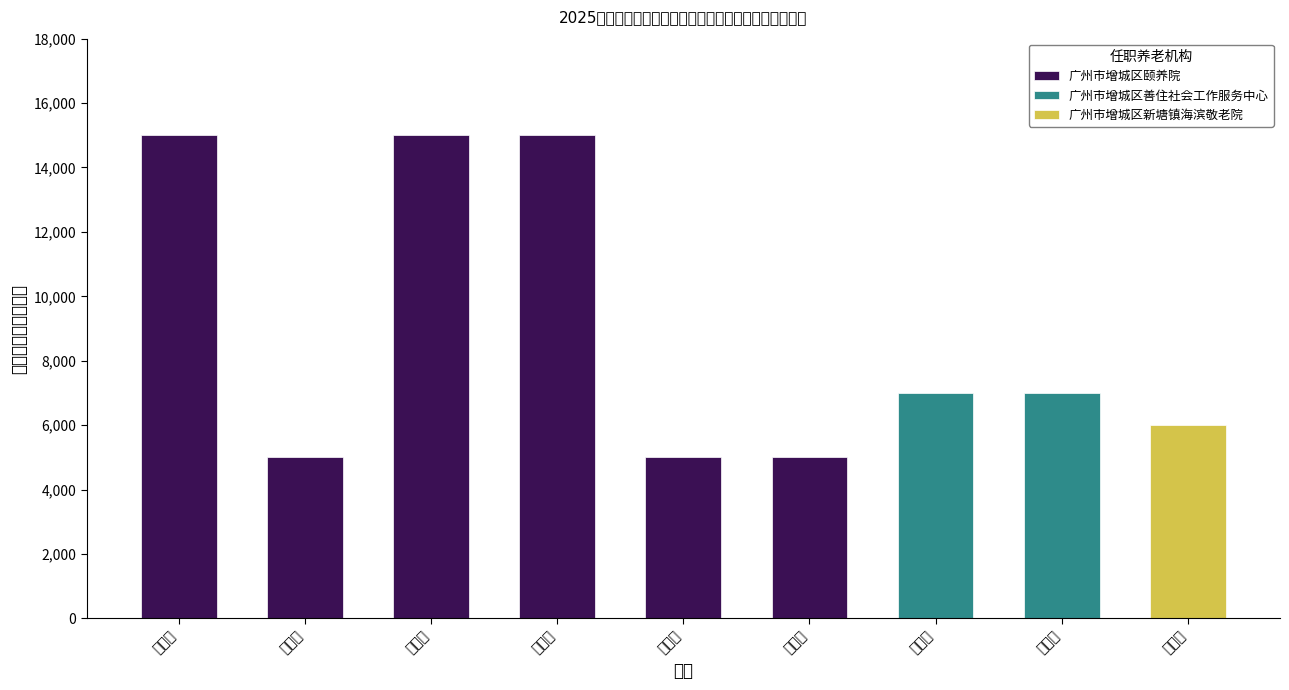

What is the label of the 2nd bar from the right?

王文娟